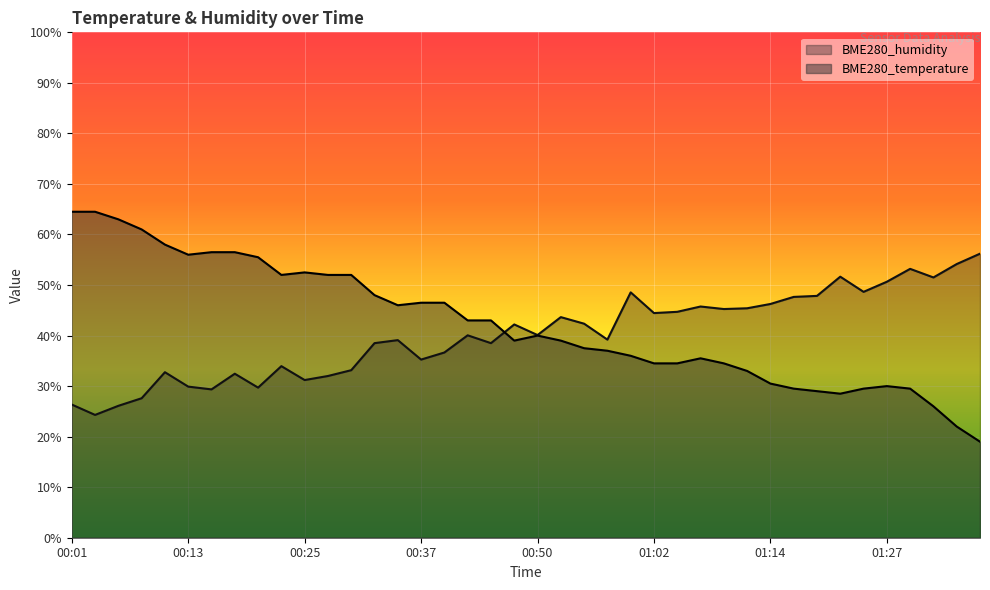

Reading right to left, transcribe all the data shown in this chart.

BME280_temperature: 01:42=19.0	01:40=22.0	01:37=26.0	01:29=29.5	01:27=30.0	01:24=29.5	01:22=28.5	01:19=29.0	01:17=29.5	01:14=30.5	01:12=33.0	01:09=34.5	01:07=35.5	01:04=34.5	01:02=34.5	01:00=36.0	00:57=37.0	00:54=37.5	00:52=39.0	00:50=40.0	00:47=39.0	00:45=43.0	00:42=43.0	00:40=46.5	00:37=46.5	00:35=46.0	00:32=48.0	00:30=52.0	00:27=52.0	00:25=52.5	00:23=52.0	00:20=55.5	00:18=56.5	00:15=56.5	00:13=56.0	00:10=58.0	00:08=61.0	00:05=63.0	00:03=64.5	00:01=64.5
BME280_humidity: 01:42=56.2	01:40=54.1	01:37=51.5	01:29=53.2	01:27=50.6	01:24=48.7	01:22=51.6	01:19=47.8	01:17=47.7	01:14=46.2	01:12=45.4	01:09=45.2	01:07=45.8	01:04=44.7	01:02=44.5	01:00=48.5	00:57=39.2	00:54=42.3	00:52=43.7	00:50=40.1	00:47=42.2	00:45=38.5	00:42=40.1	00:40=36.6	00:37=35.2	00:35=39.1	00:32=38.5	00:30=33.1	00:27=32.0	00:25=31.2	00:23=34.0	00:20=29.7	00:18=32.4	00:15=29.4	00:13=29.9	00:10=32.7	00:08=27.6	00:05=26.1	00:03=24.3	00:01=26.3